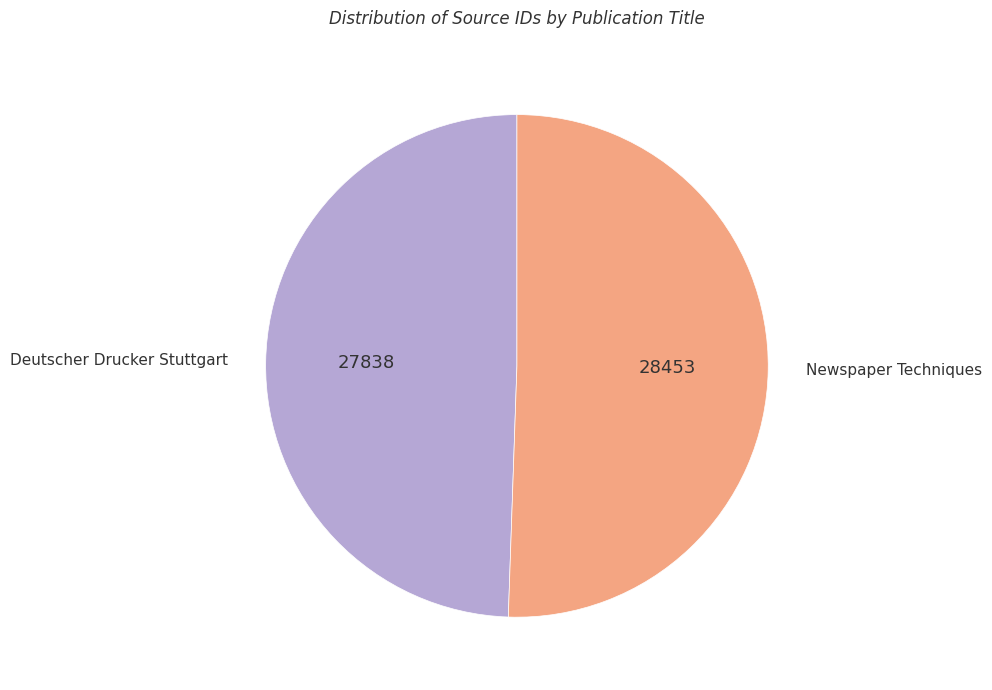

Is there any slice that represents more than half of the pie?

Yes